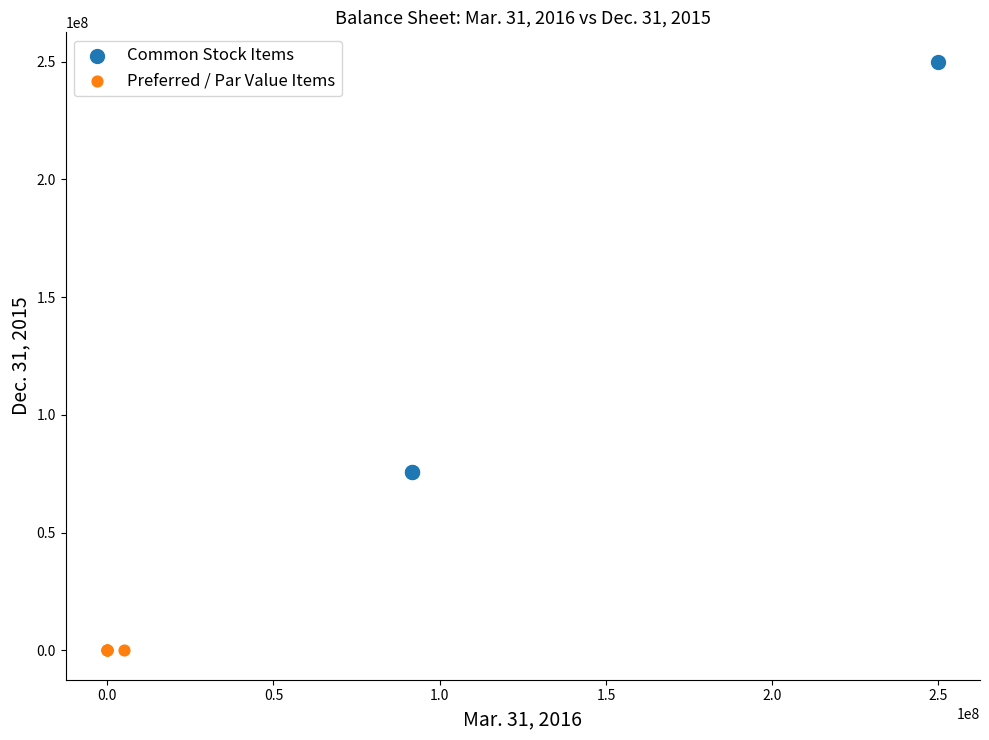

Which series contains the lowest Y value?

Preferred / Par Value Items